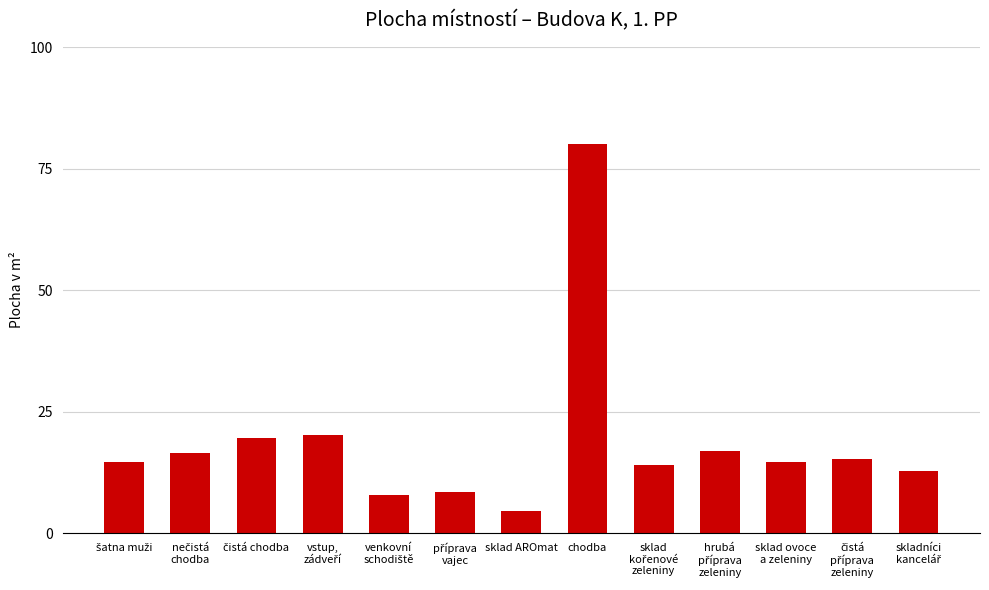

What is the difference between the maximum and minimum values?

75.5